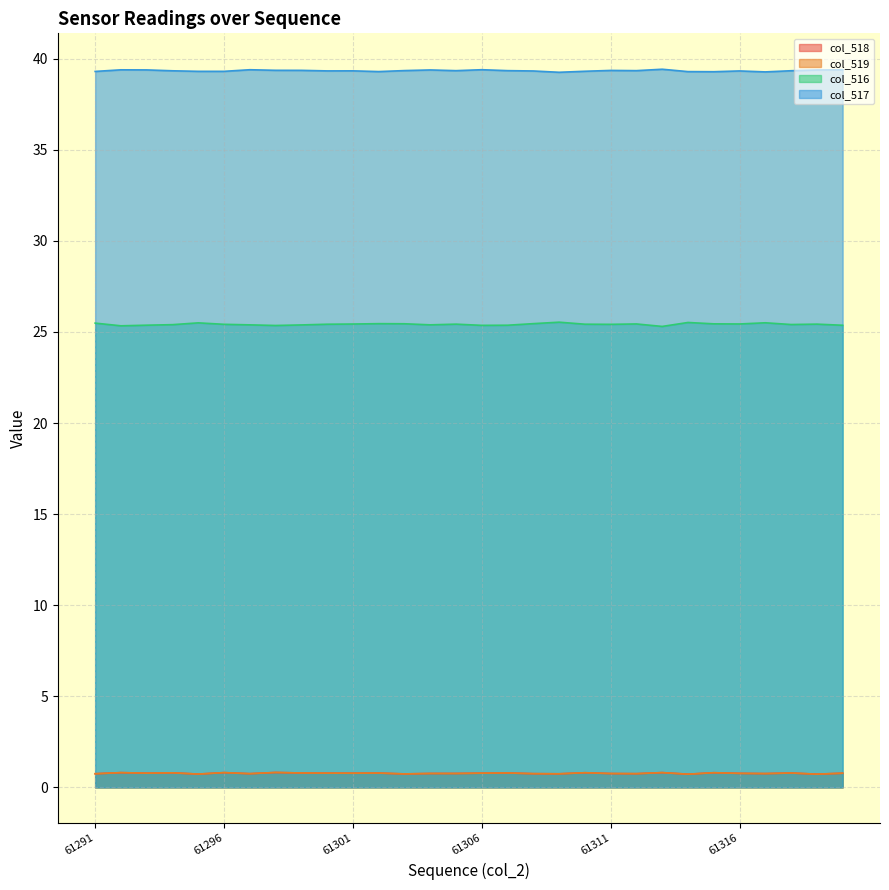

What are all the series names shown in the legend?

col_518, col_519, col_516, col_517